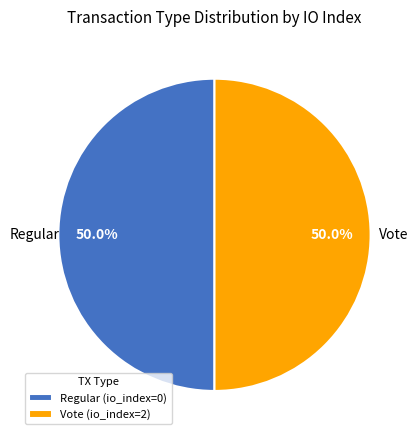

Is the sum of Vote (io_index=2) and Regular (io_index=0) greater than half?

Yes